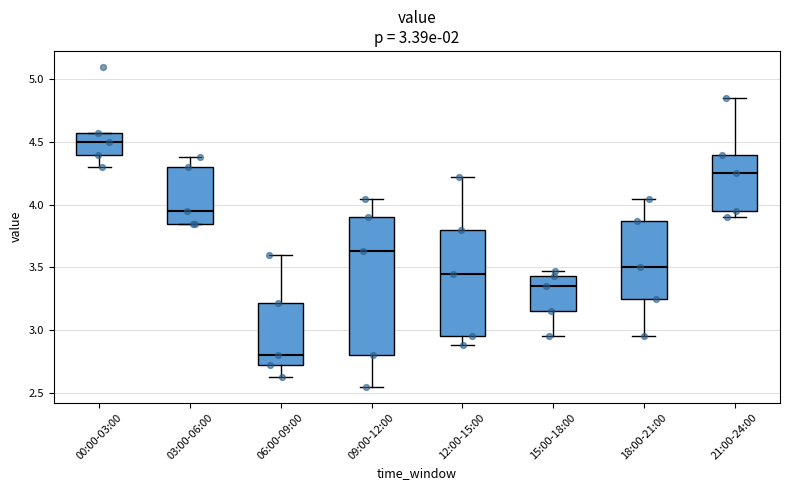

Which box's median line is the lowest?

06:00-09:00